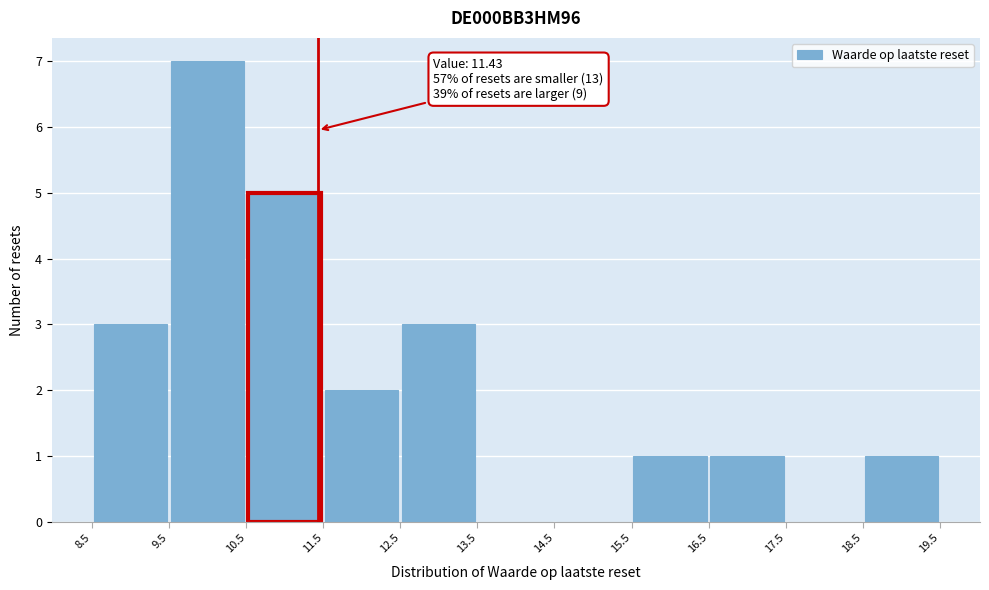

Over which range of the x-axis is the bar tallest?

9.5 to 10.5